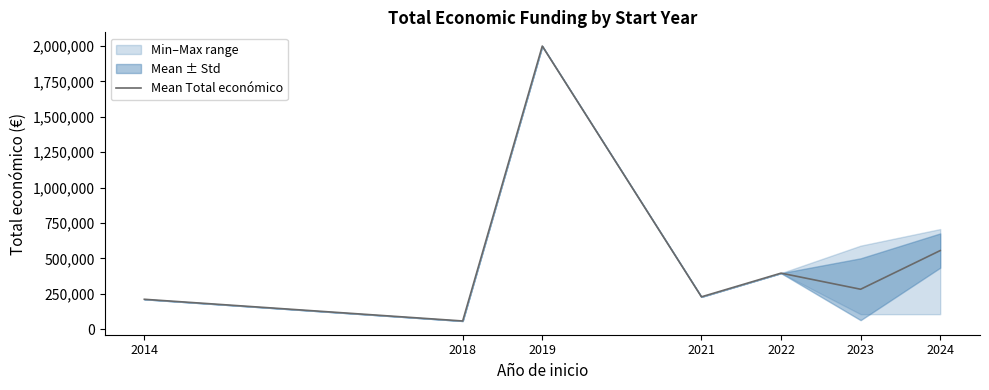

The value at 2018 is 26654.4. True or false?

False